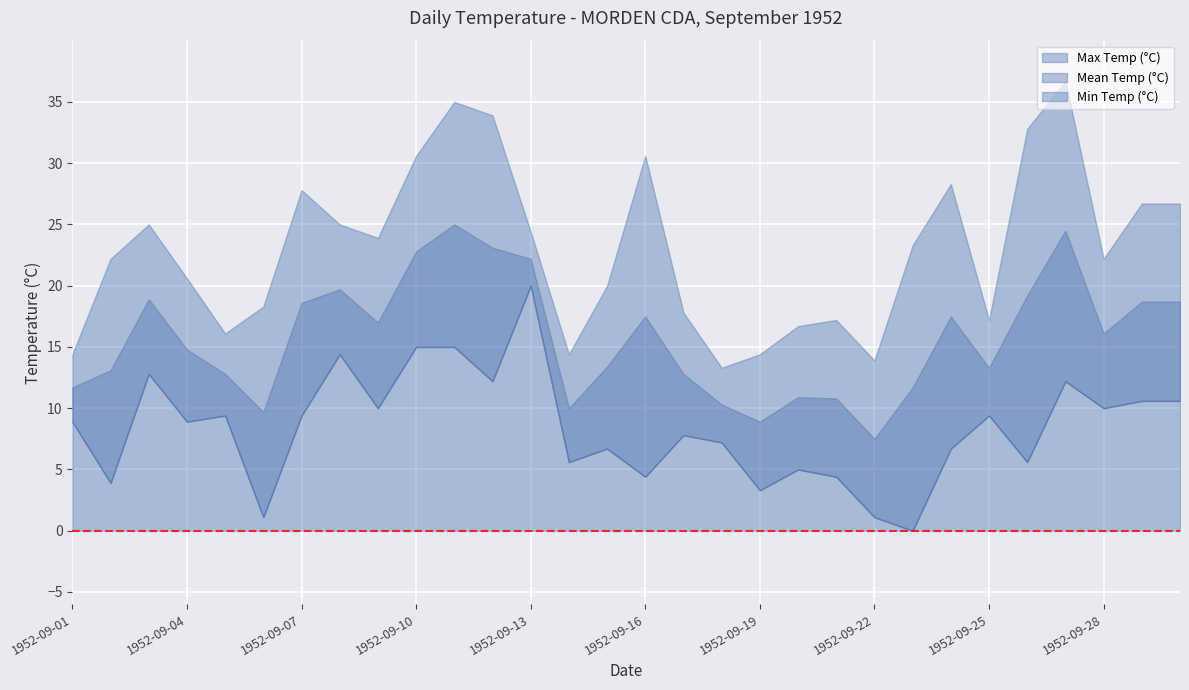

What is the total value across all series at 1952-09-24?

52.5